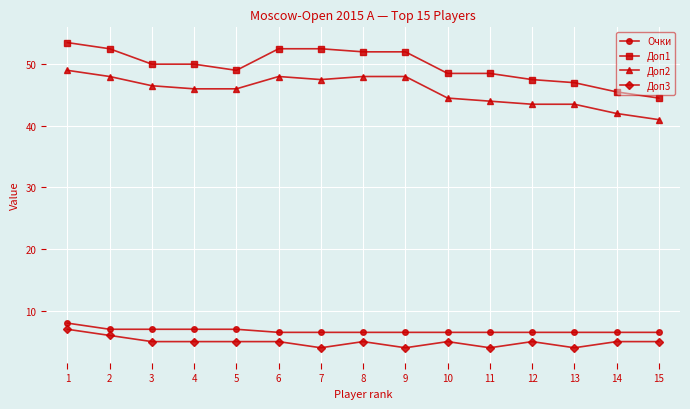

Between 3 and 7, which series saw the biggest shift?

Доп1